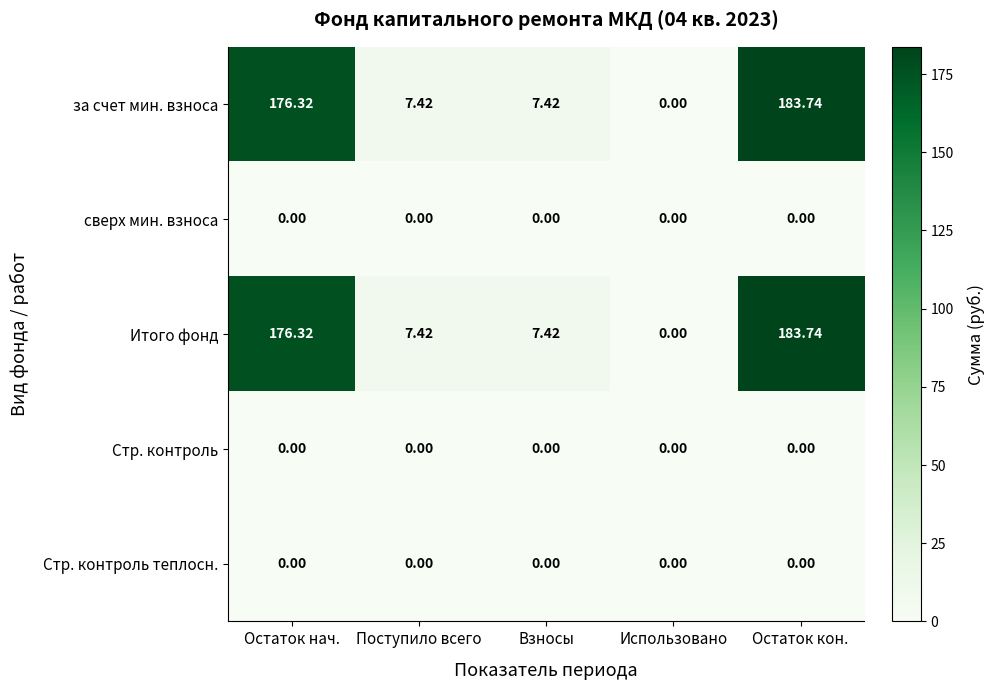

Which category has the highest value across all series?

Остаток кон.